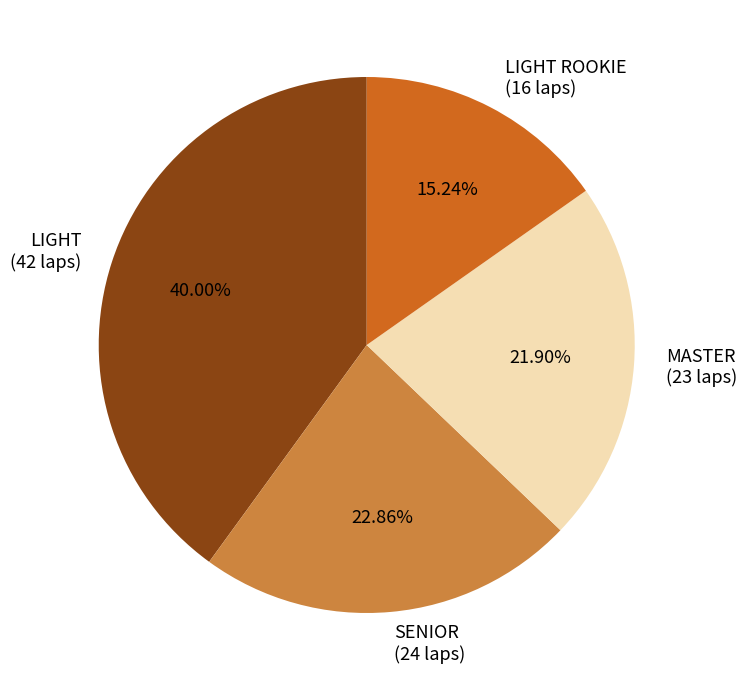

Which has a higher value, LIGHT or SENIOR?

LIGHT